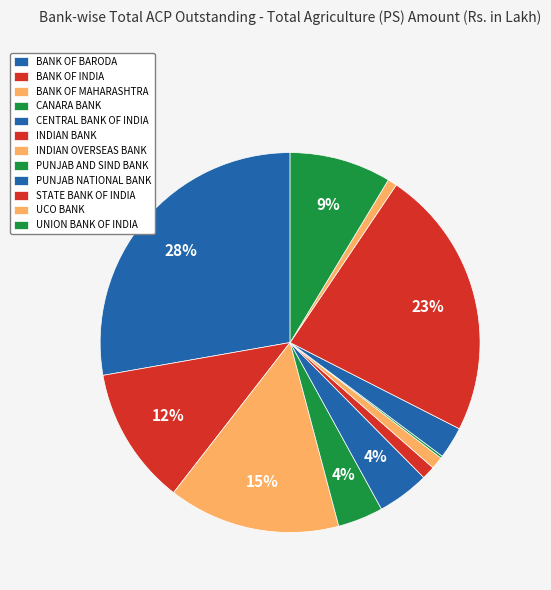

Count the number of slices in the pie.

12